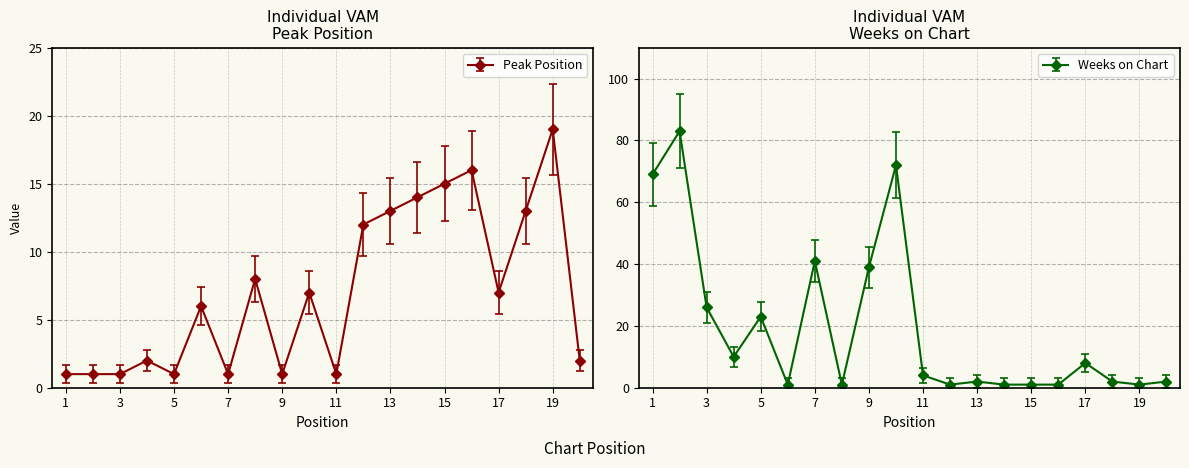

Where is Peak Position nearest to the value 10?

8